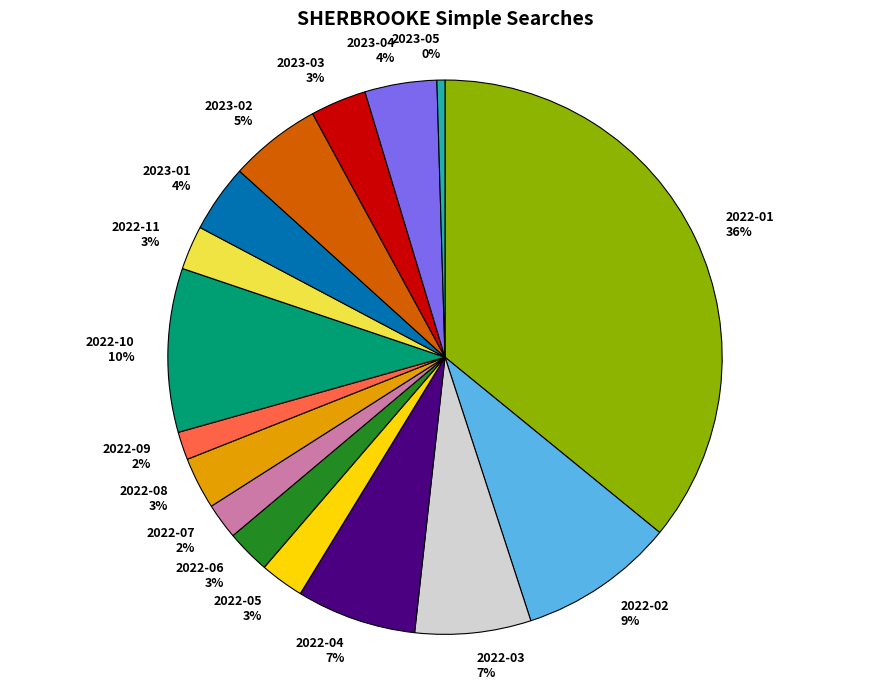

True or false: 2022-07 accounts for 2% of the total.

True